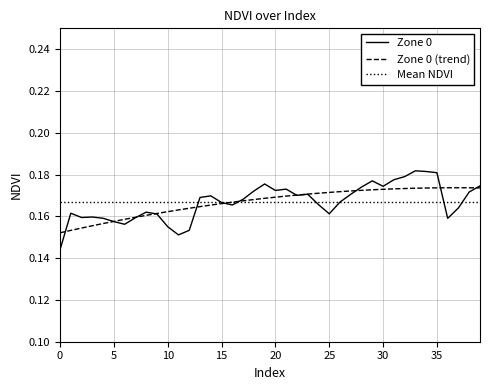

What is the value of the 8th point from the left?

0.2